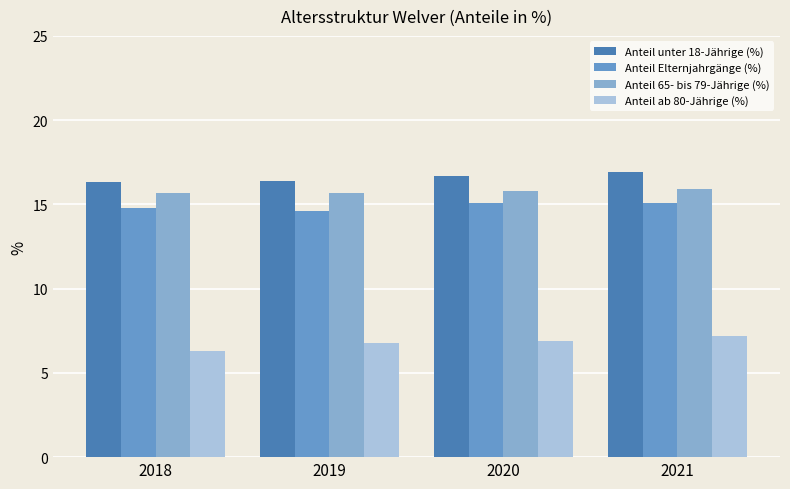

Is the value of Anteil unter 18-Jährige (%) at 2019 greater than the value of Anteil 65- bis 79-Jährige (%) at 2021?

Yes